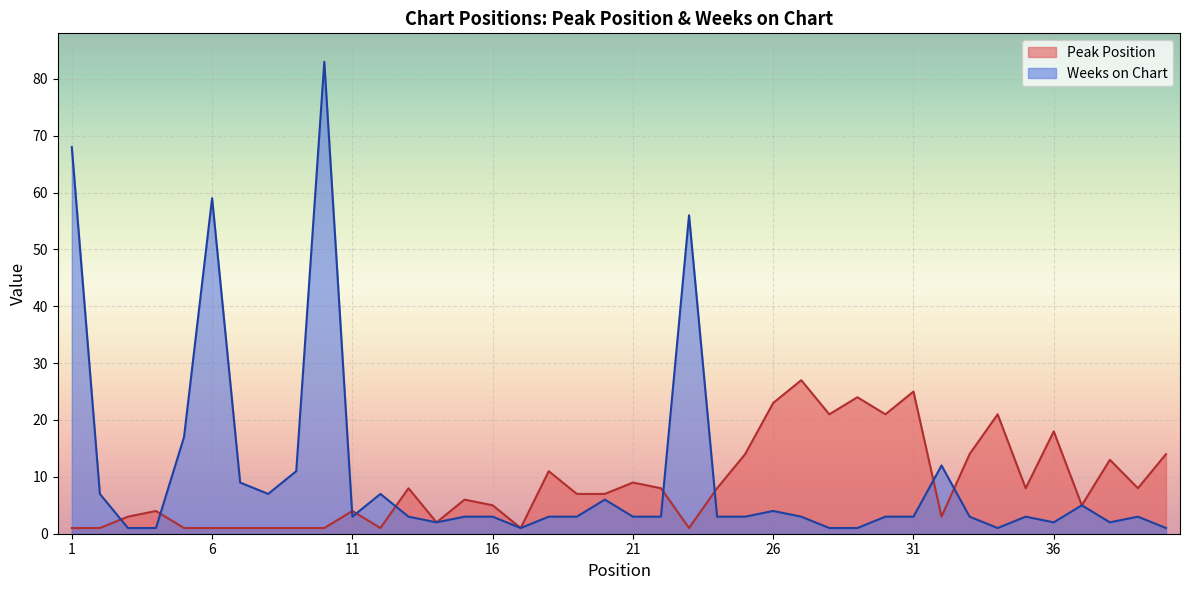

At which category is the sum across all series the highest?

10